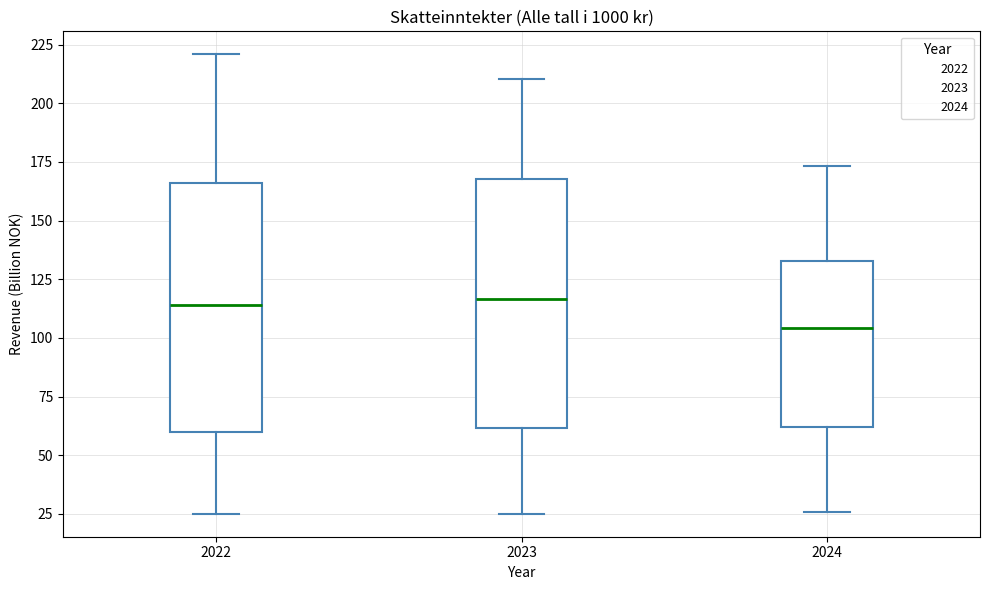

Where does the lower whisker of the box at x = 2022 end on the y-axis? The values are not printed on the chart, so give them approximately, as read against the axis.

25